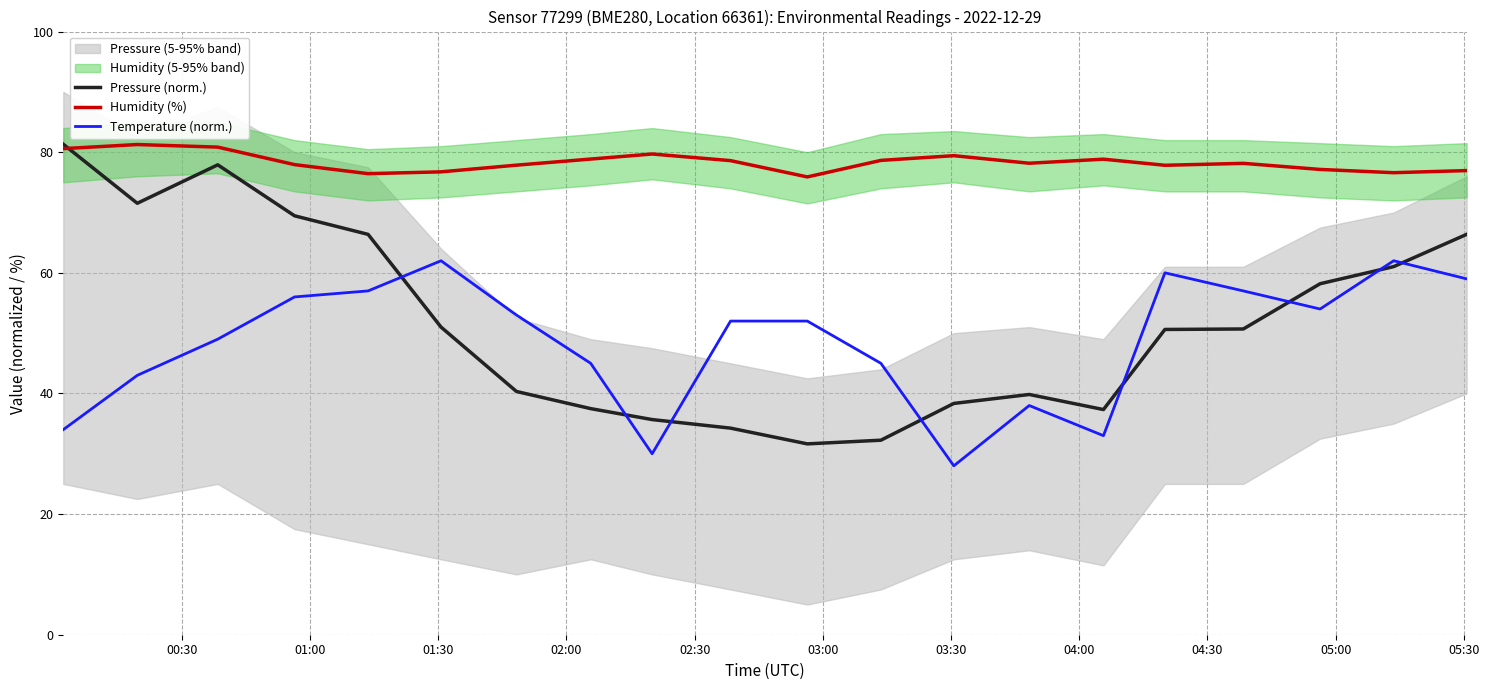

What is the lowest value of the Pressure (norm.) series?

31.6